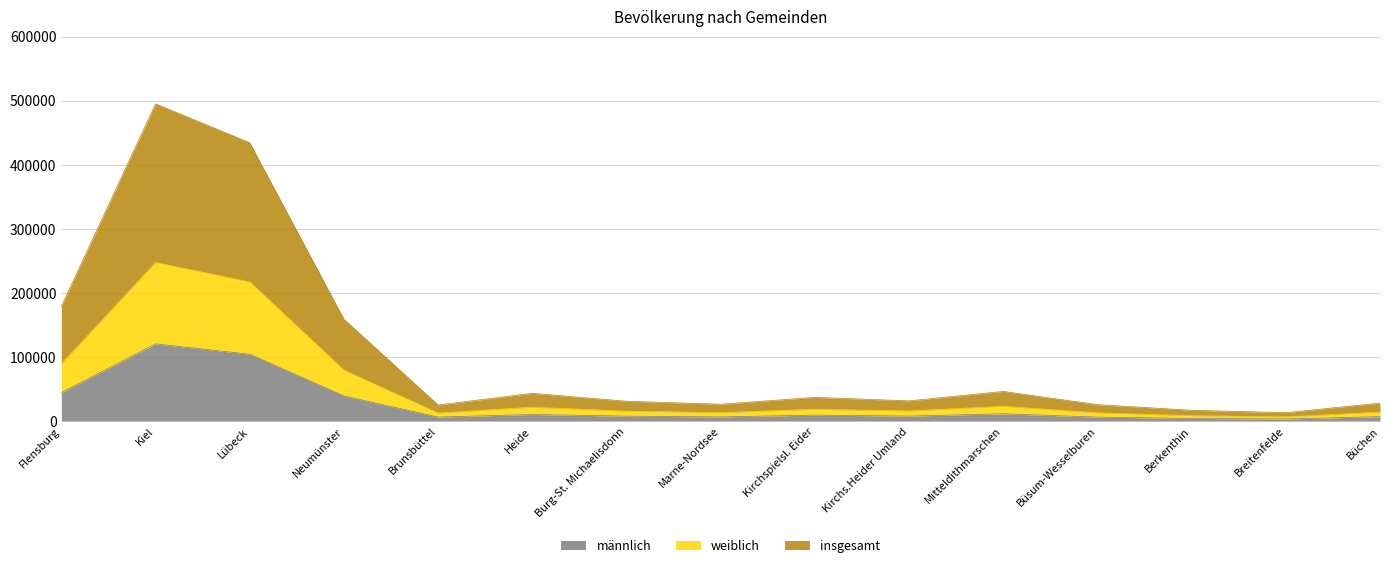

What is the minimum value for weiblich?

6567